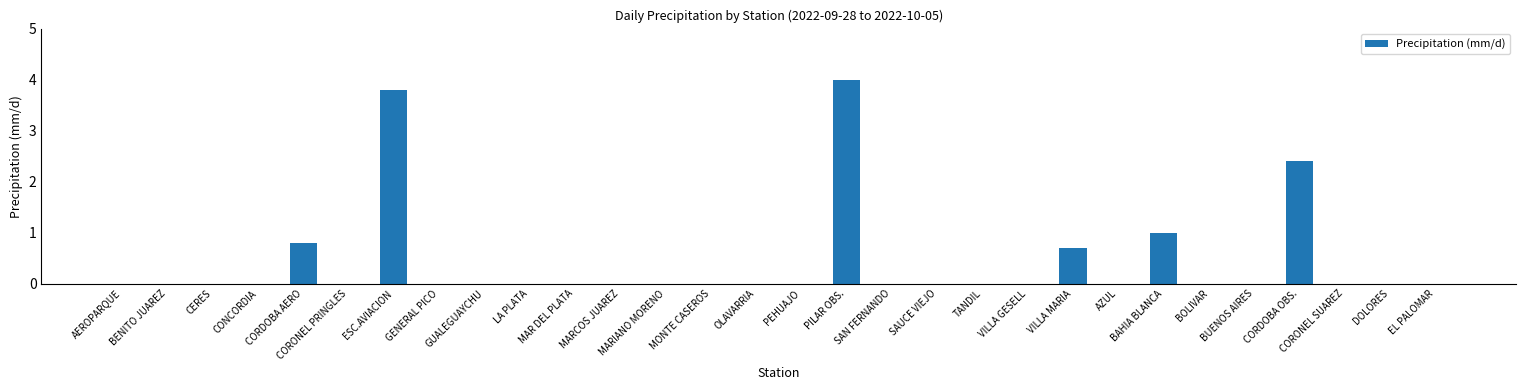

What is the sum of all values?

12.7